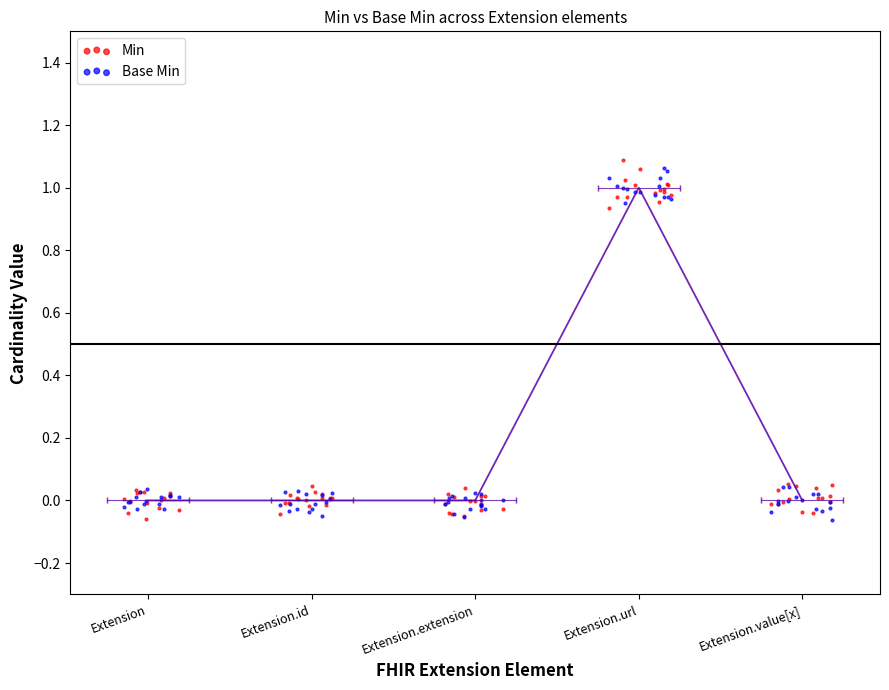

Which series has the widest spread of Y values?

Min